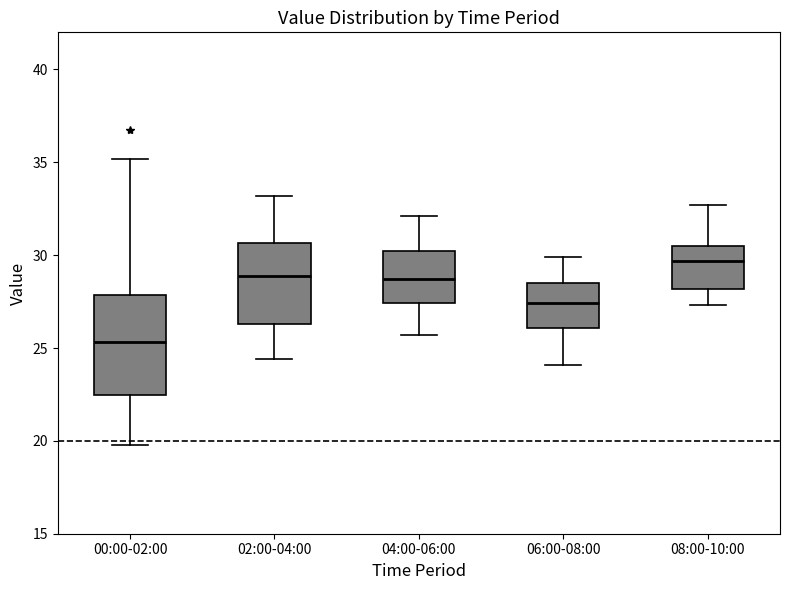

Reading left to right, transcribe this box plot: for each box, give where its median line is, the range the box spans, and where its two whiskers end, as read against the y-axis. The values are not printed on the chart, so give them approximately, as read against the axis.

00:00-02:00: median 25.5, box 22.5 to 28.0, whiskers 20.0 to 35.0
02:00-04:00: median 29.0, box 26.5 to 30.5, whiskers 24.5 to 33.0
04:00-06:00: median 28.5, box 27.5 to 30.0, whiskers 25.5 to 32.0
06:00-08:00: median 27.5, box 26.0 to 28.5, whiskers 24.0 to 30.0
08:00-10:00: median 29.5, box 28.0 to 30.5, whiskers 27.5 to 32.5